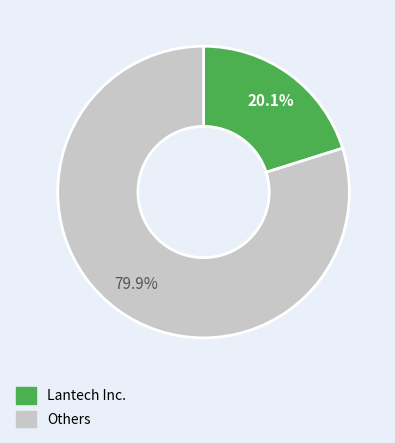

Does any single category account for the majority?

Yes